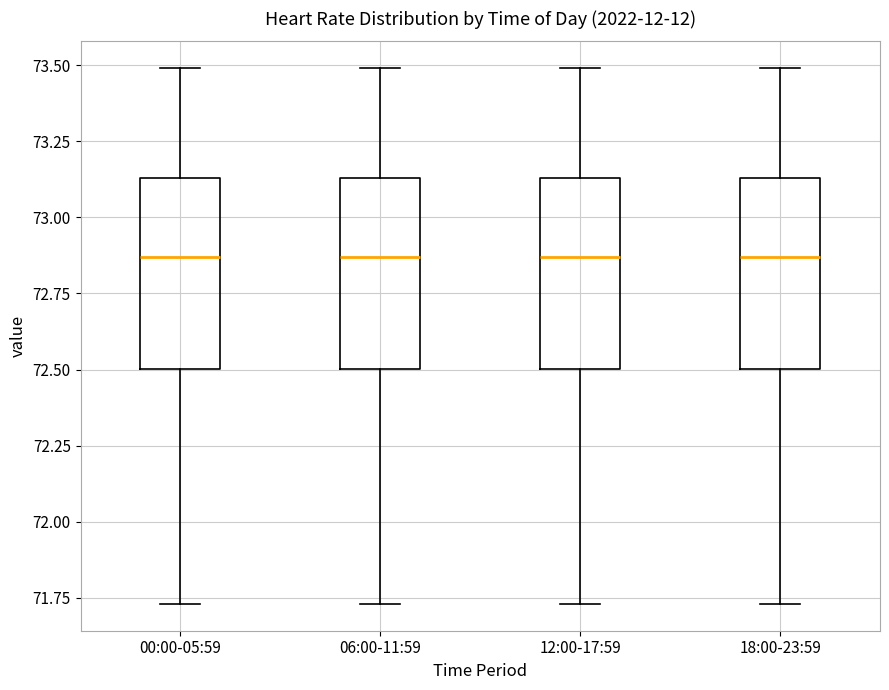

Reading left to right, transcribe this box plot: for each box, give where its median line is, the range the box spans, and where its two whiskers end, as read against the y-axis. The values are not printed on the chart, so give them approximately, as read against the axis.

00:00-05:59: median 72.85, box 72.50 to 73.15, whiskers 71.75 to 73.50
06:00-11:59: median 72.85, box 72.50 to 73.15, whiskers 71.75 to 73.50
12:00-17:59: median 72.85, box 72.50 to 73.15, whiskers 71.75 to 73.50
18:00-23:59: median 72.85, box 72.50 to 73.15, whiskers 71.75 to 73.50